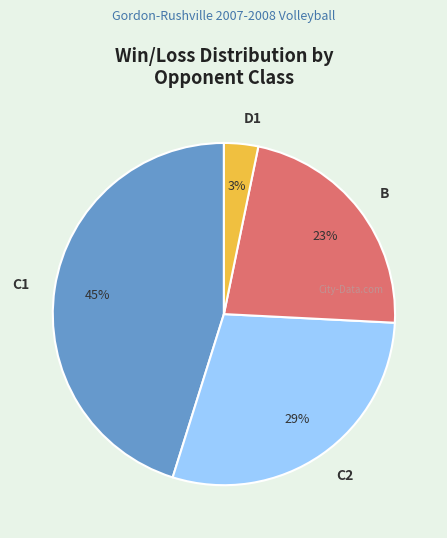

Count the number of slices in the pie.

4